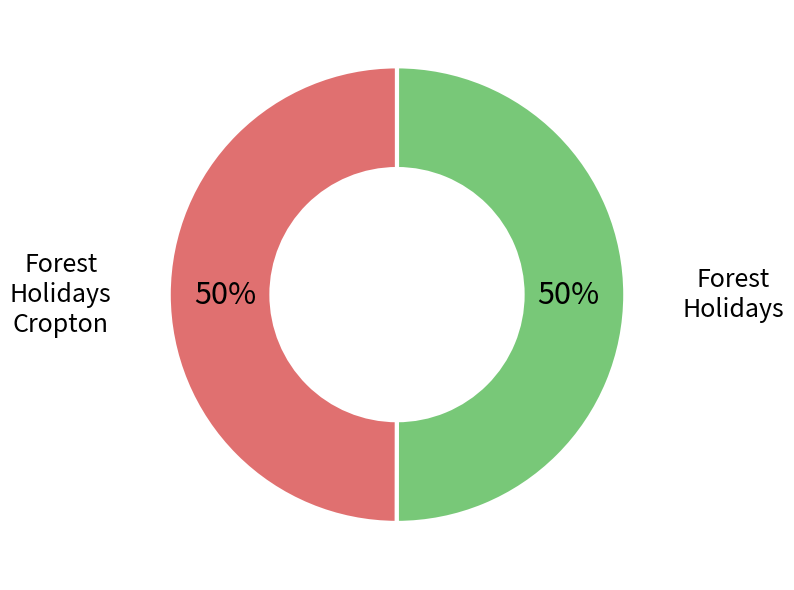

Count the number of slices in the pie.

2